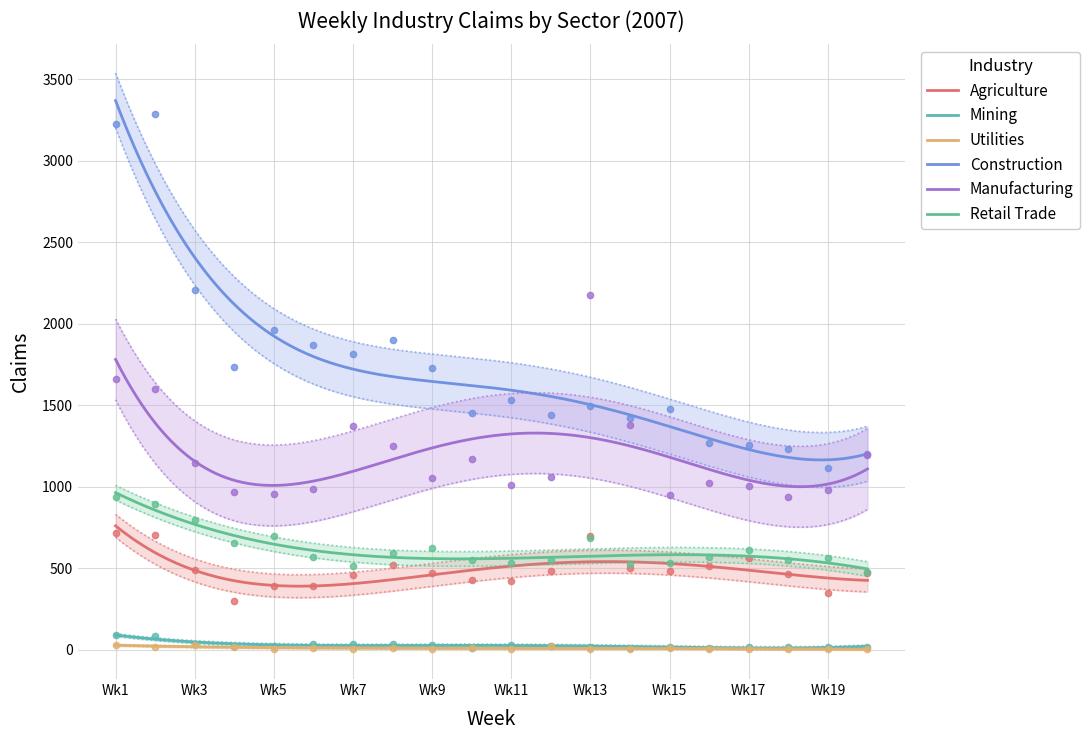

At which category does Mining reach its first local peak?

Wk6